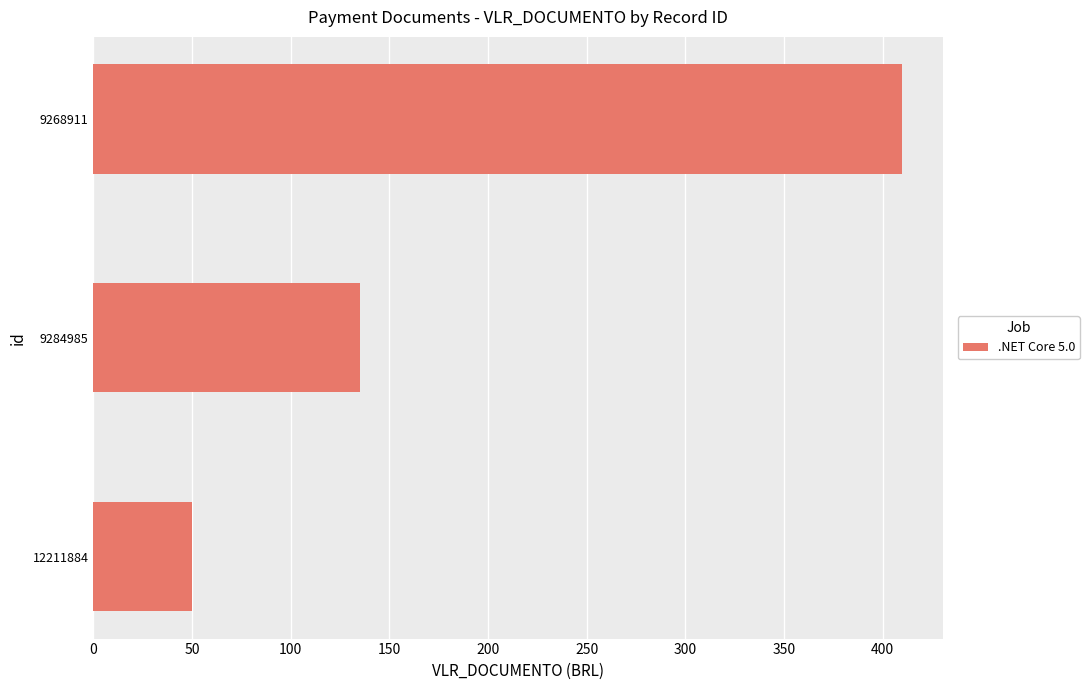

Read the value at 9284985.

135